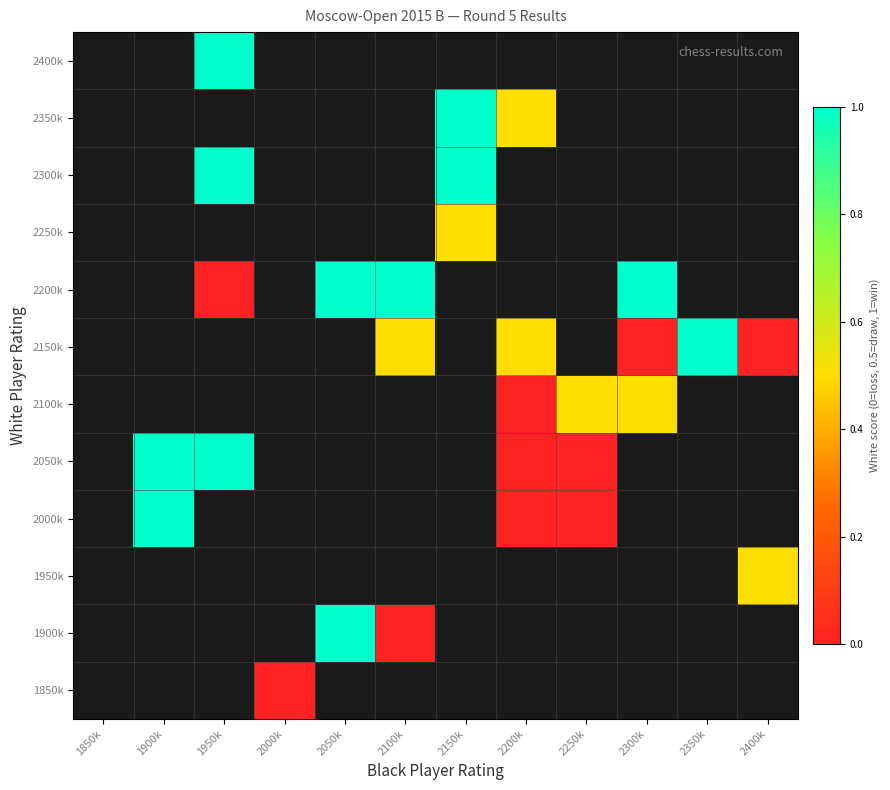

At 1850k, list the series in order from smallest to largest.

1850k, 1900k, 1950k, 2000k, 2050k, 2100k, 2150k, 2200k, 2250k, 2300k, 2350k, 2400k